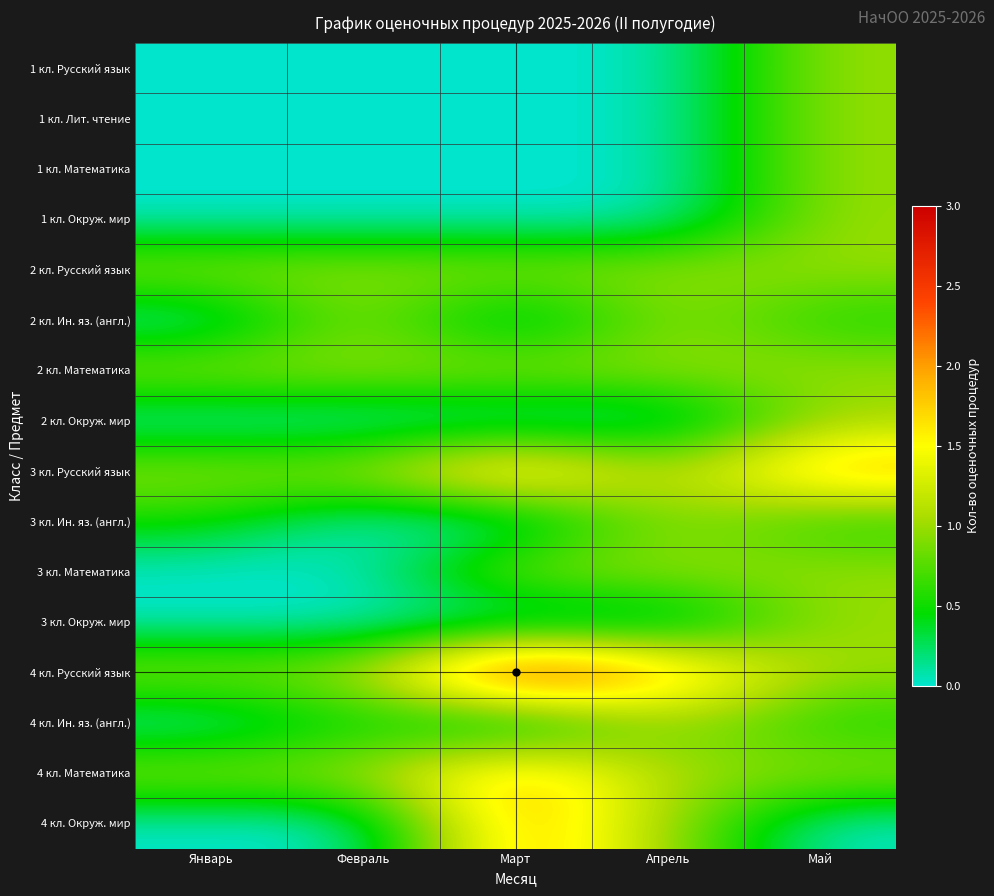

What is the difference between the highest and lowest values at Май?

2.0